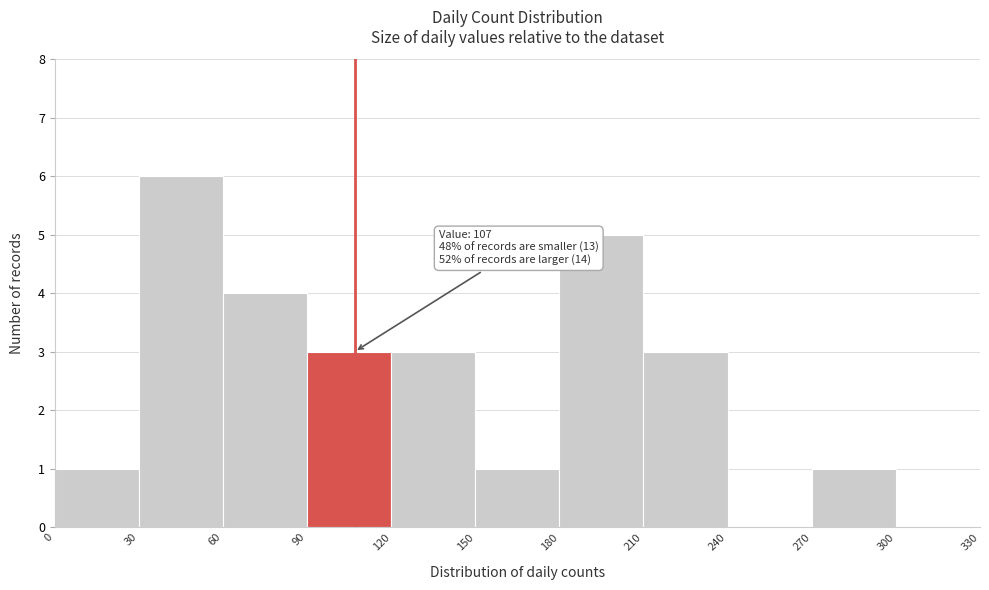

Over which range of the x-axis is the bar tallest?

30 to 60